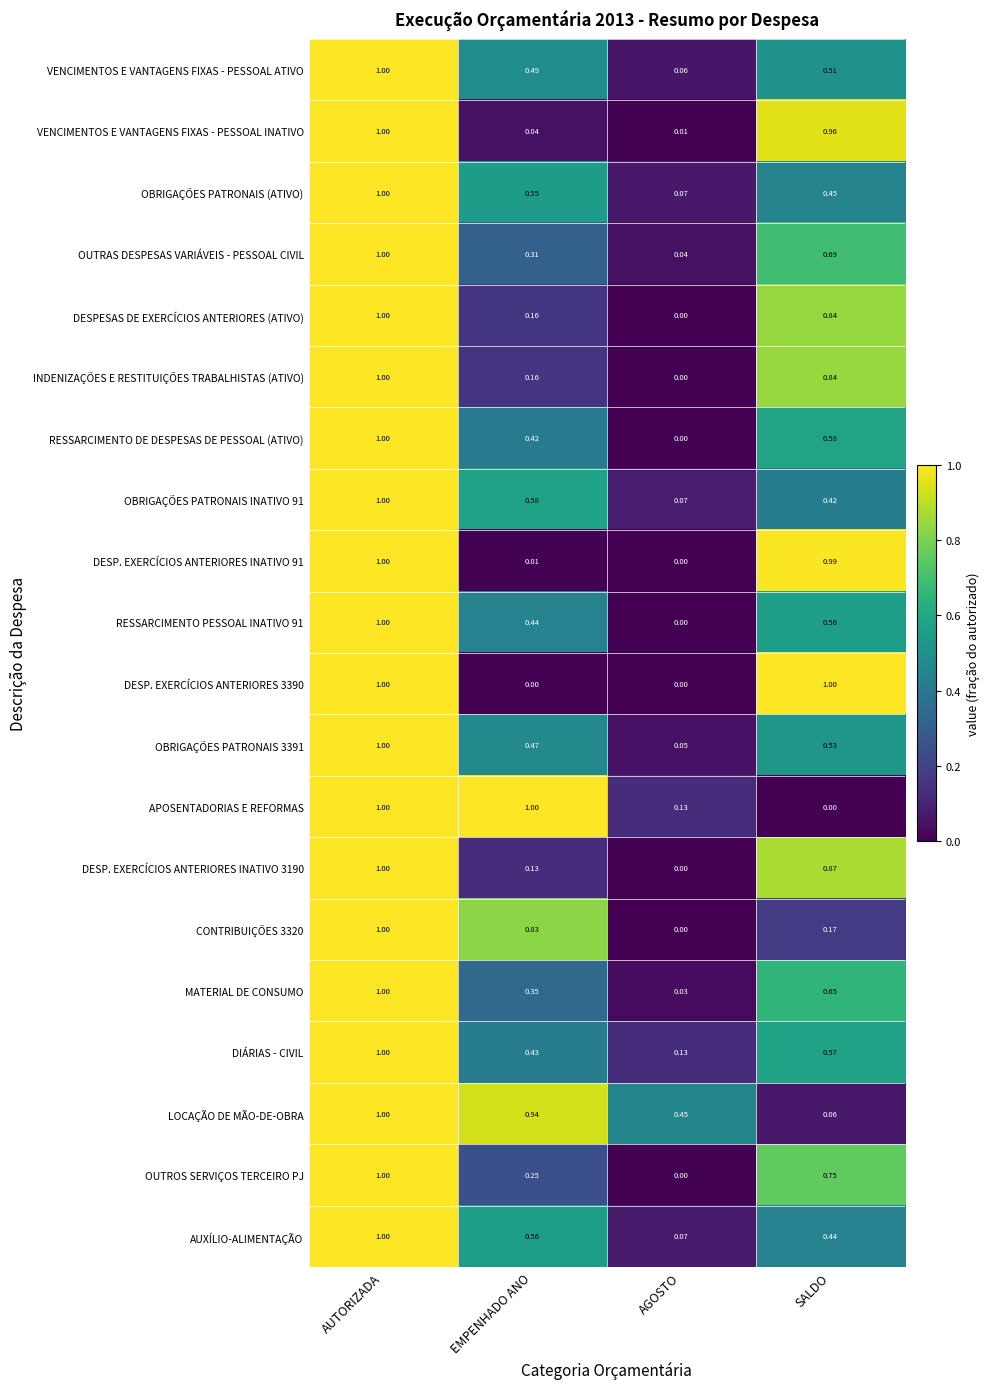

At how many categories does at least one series exceed 0?

4